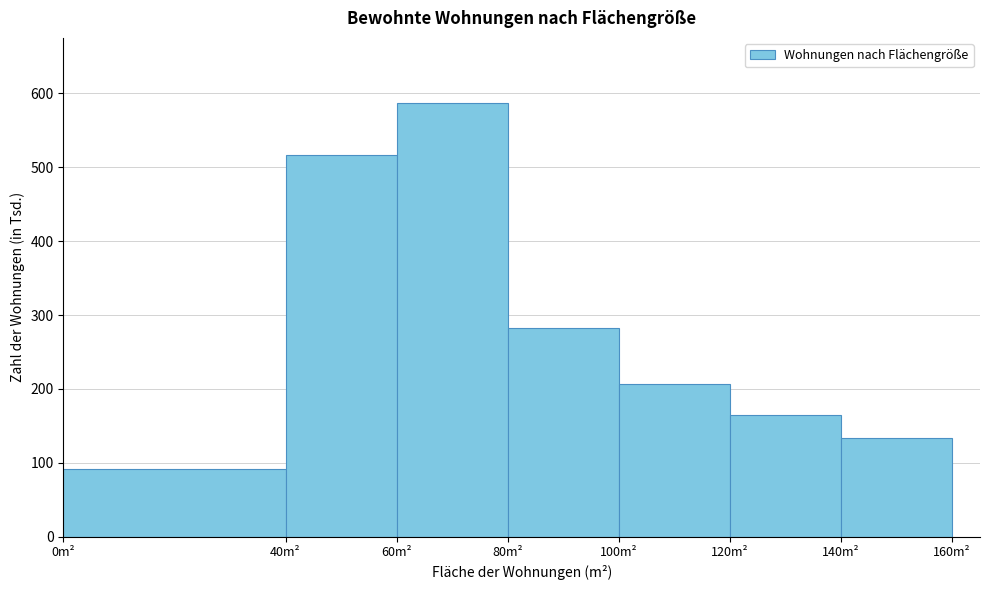

How tall is the bar that spans 120 to 140 on the x-axis? The values are not printed on the chart, so give them approximately, as read against the axis.

170